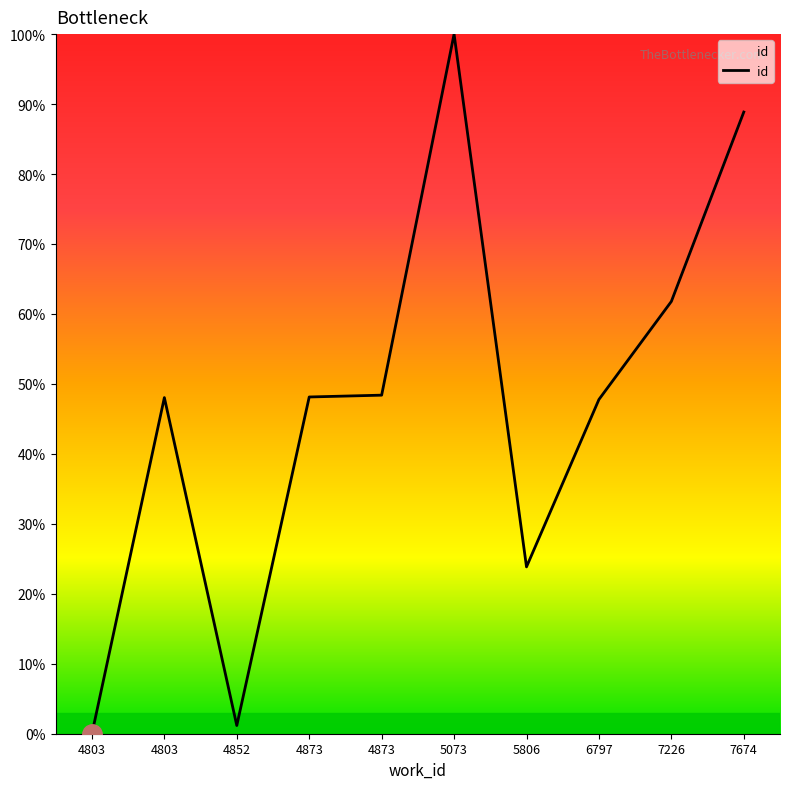

Which label corresponds to the smallest value in the chart?

4803